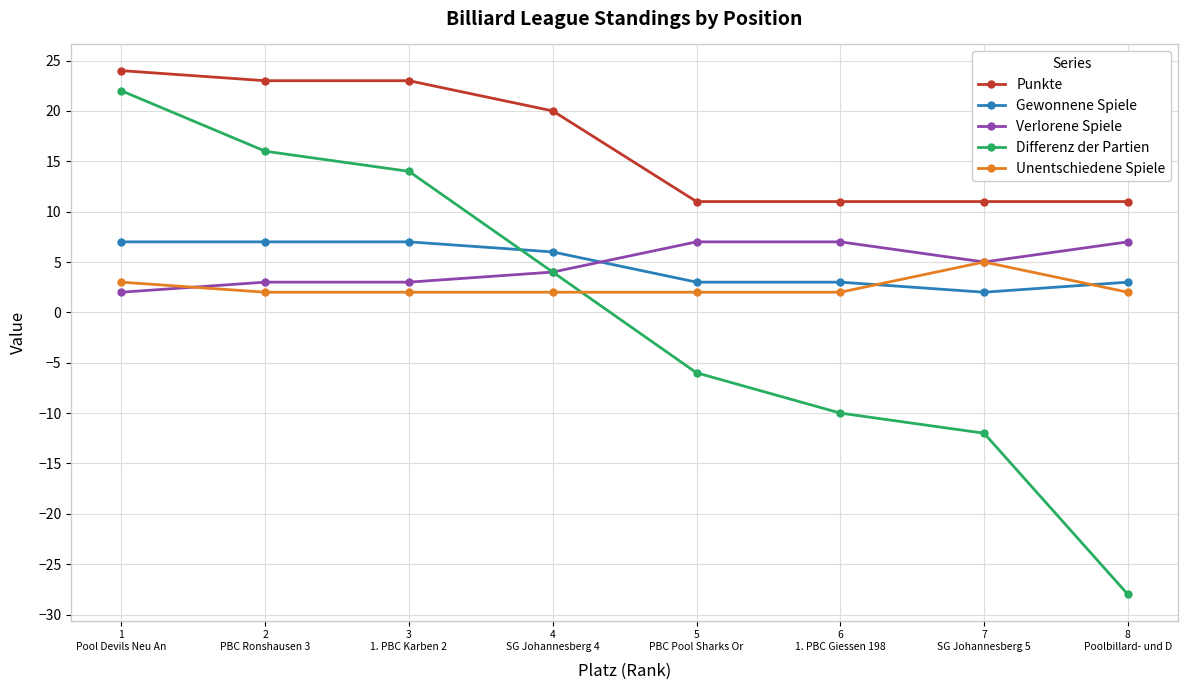

Which series has the widest spread of values?

Differenz der Partien